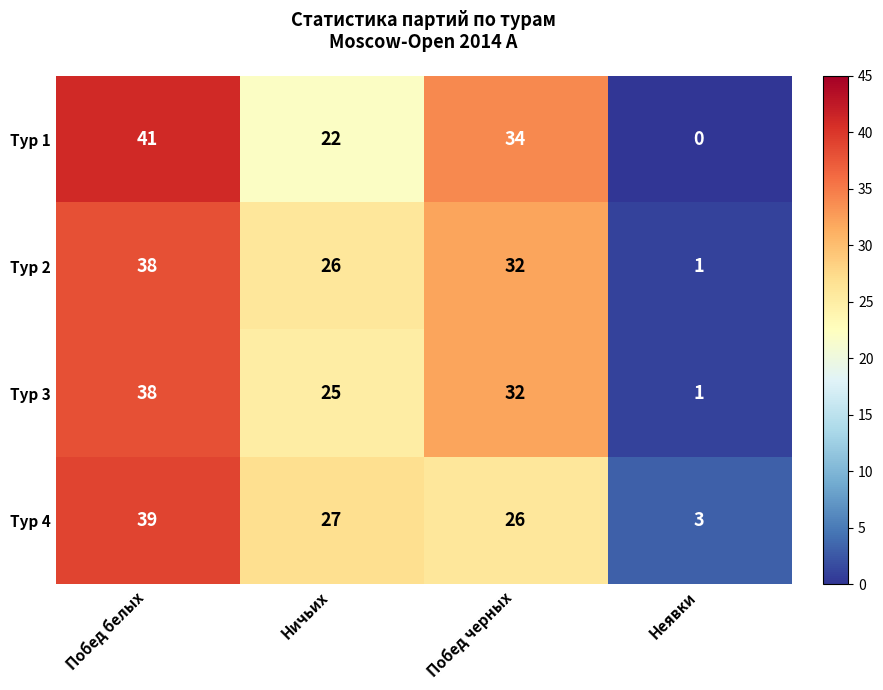

Reading left to right, what are all the values shown in this chart?

Тур 1: Побед белых=41	Ничьих=22	Побед черных=34	Неявки=0
Тур 2: Побед белых=38	Ничьих=26	Побед черных=32	Неявки=1
Тур 3: Побед белых=38	Ничьих=25	Побед черных=32	Неявки=1
Тур 4: Побед белых=39	Ничьих=27	Побед черных=26	Неявки=3